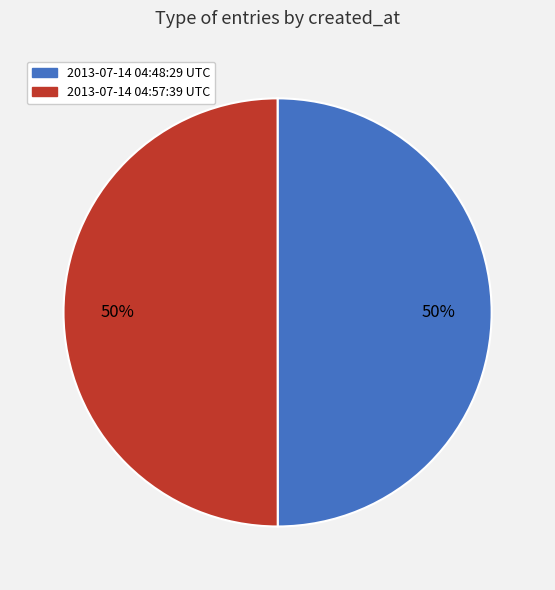

What percentage is the 2013-07-14 04:48:29 UTC slice, to the nearest percent?

50%